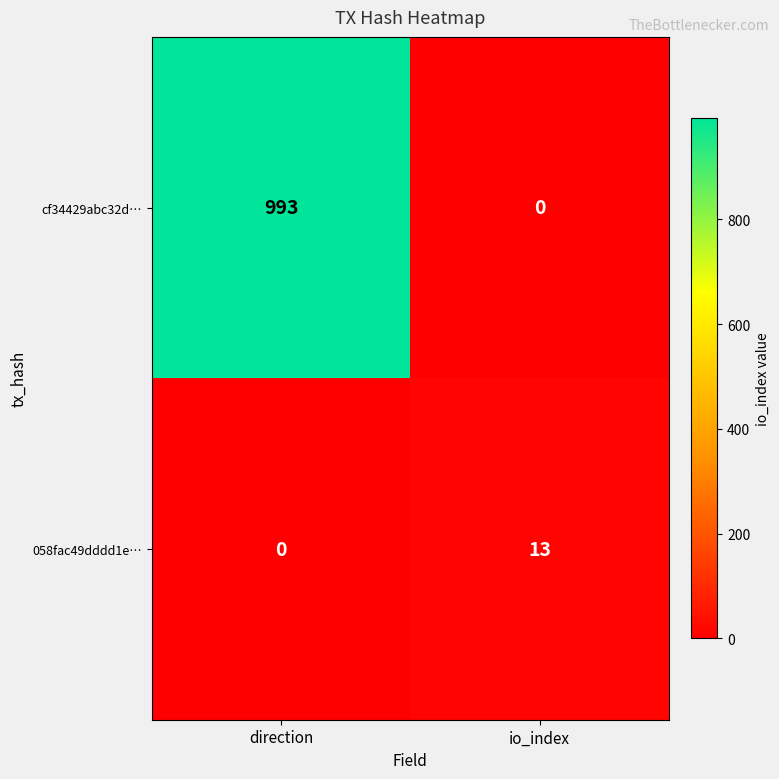

Reading right to left, transcribe all the data shown in this chart.

cf34429abc32d…: 0	993
058fac49dddd1e…: 13	0